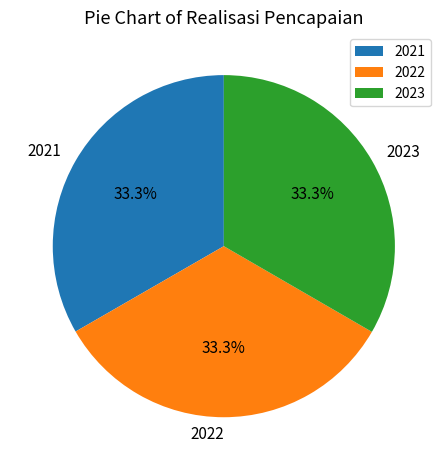

To the nearest percent, what is the combined percentage of 2022 and 2021?

67%